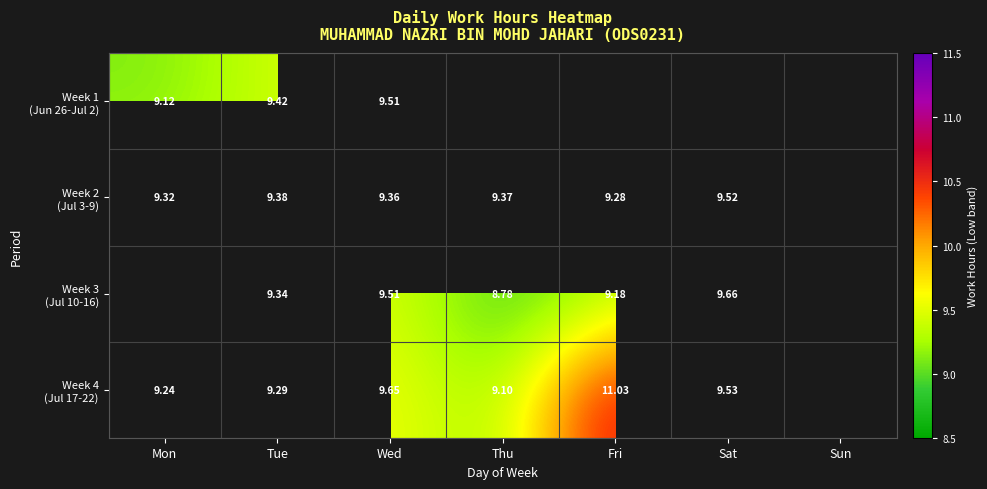

Is the value of Week 3 (Jul 10-16) at Mon greater than the value of Week 2 (Jul 3-9) at Fri?

No